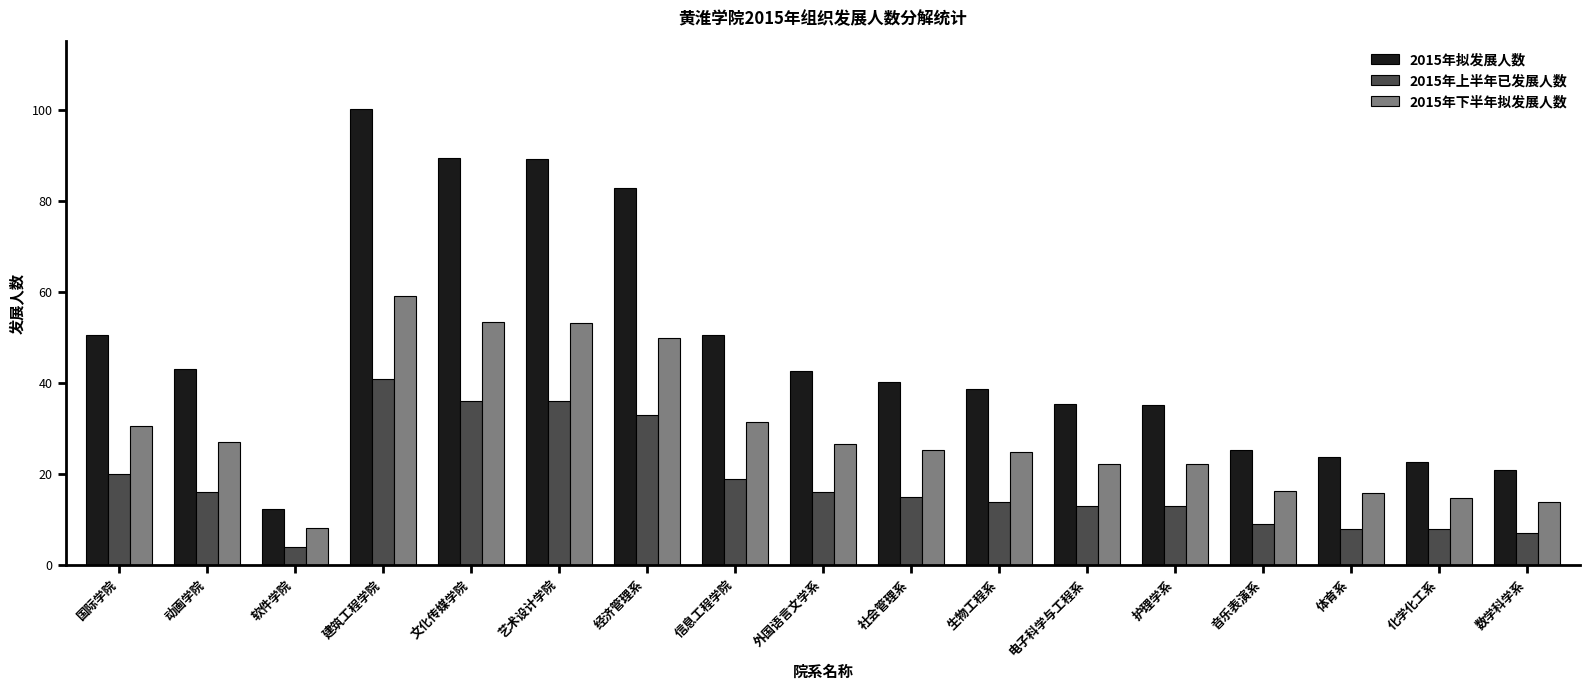

Is it true that 2015年上半年已发展人数 equals 23.9 at 建筑工程学院?

False